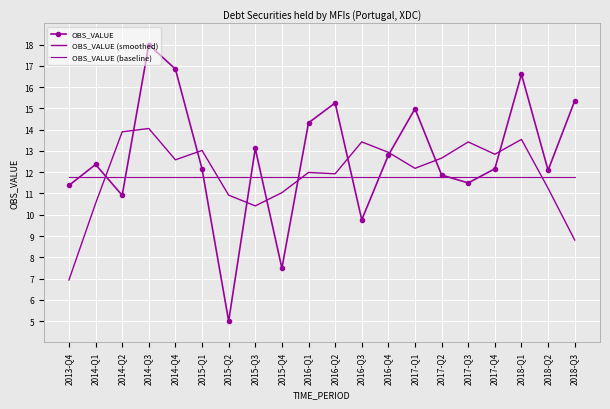

What is the value of the OBS_VALUE point at the 14th from the left?

15.0